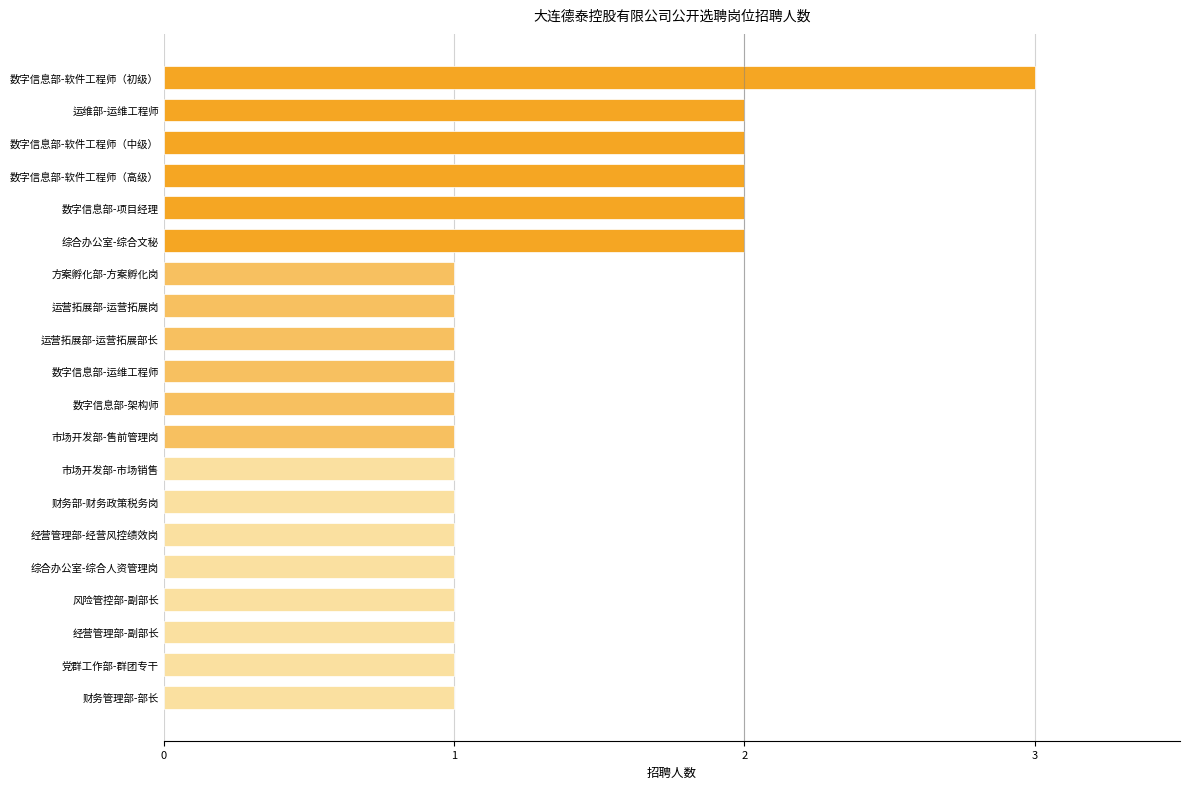

Between 数字信息部-软件工程师（高级） and 数字信息部-运维工程师, which is larger?

数字信息部-软件工程师（高级）